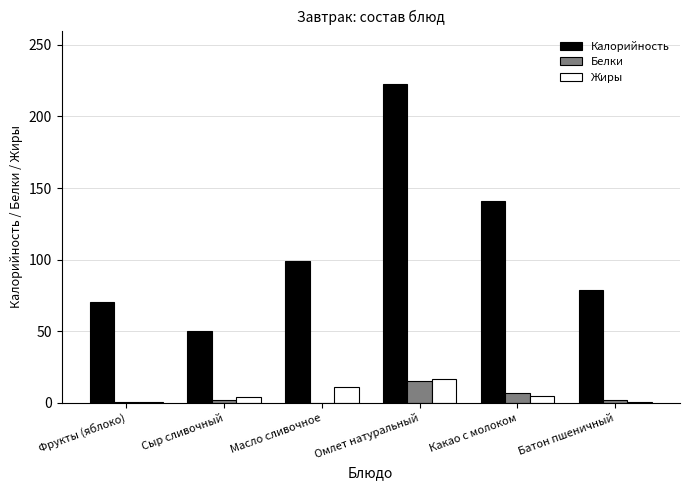

At which label is Калорийность closest to 136?

Какао с молоком